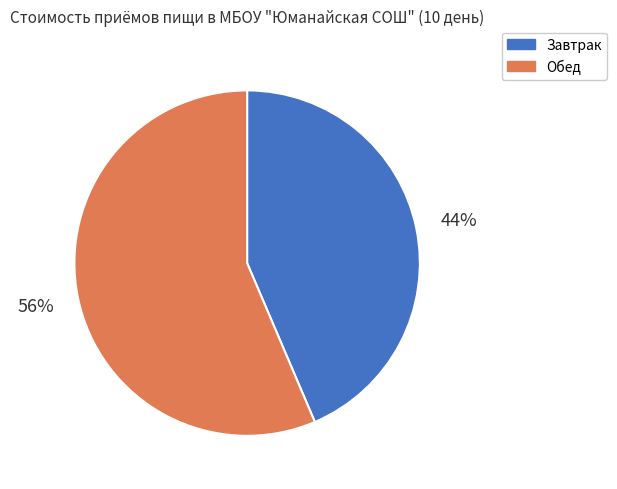

Do Завтрак and Обед together represent more than half of the pie?

Yes